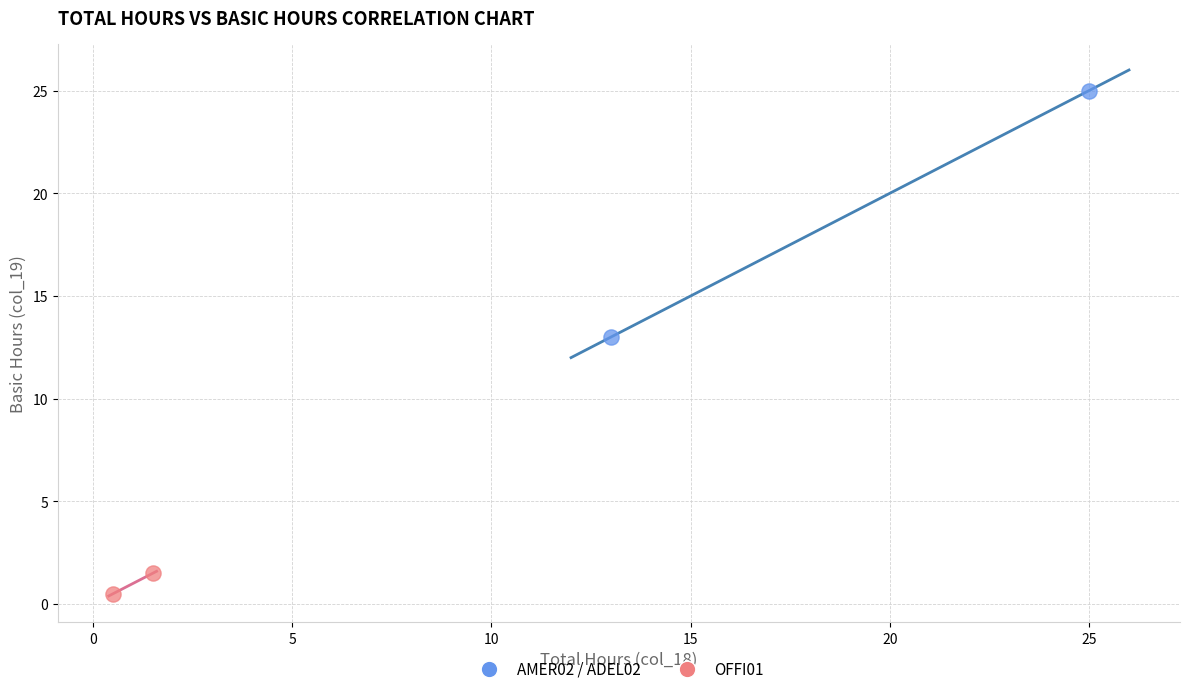

Which series has the widest spread of Y values?

AMER02 / ADEL02